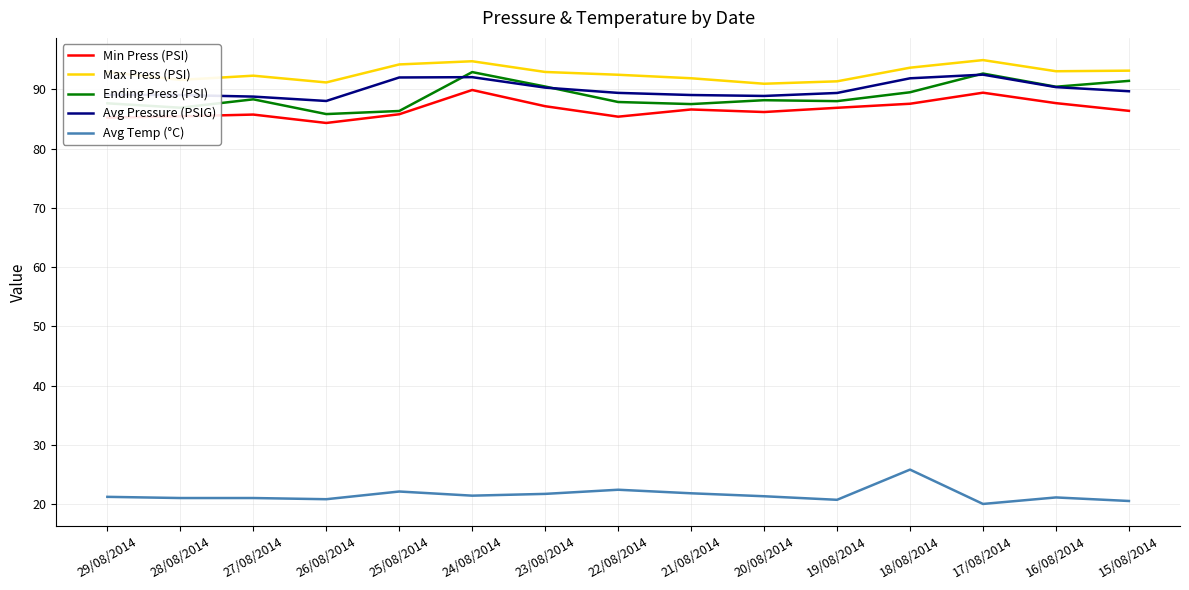

In Max Press (PSI), how many points are lower than both neighbors (excluding endpoints)?

4